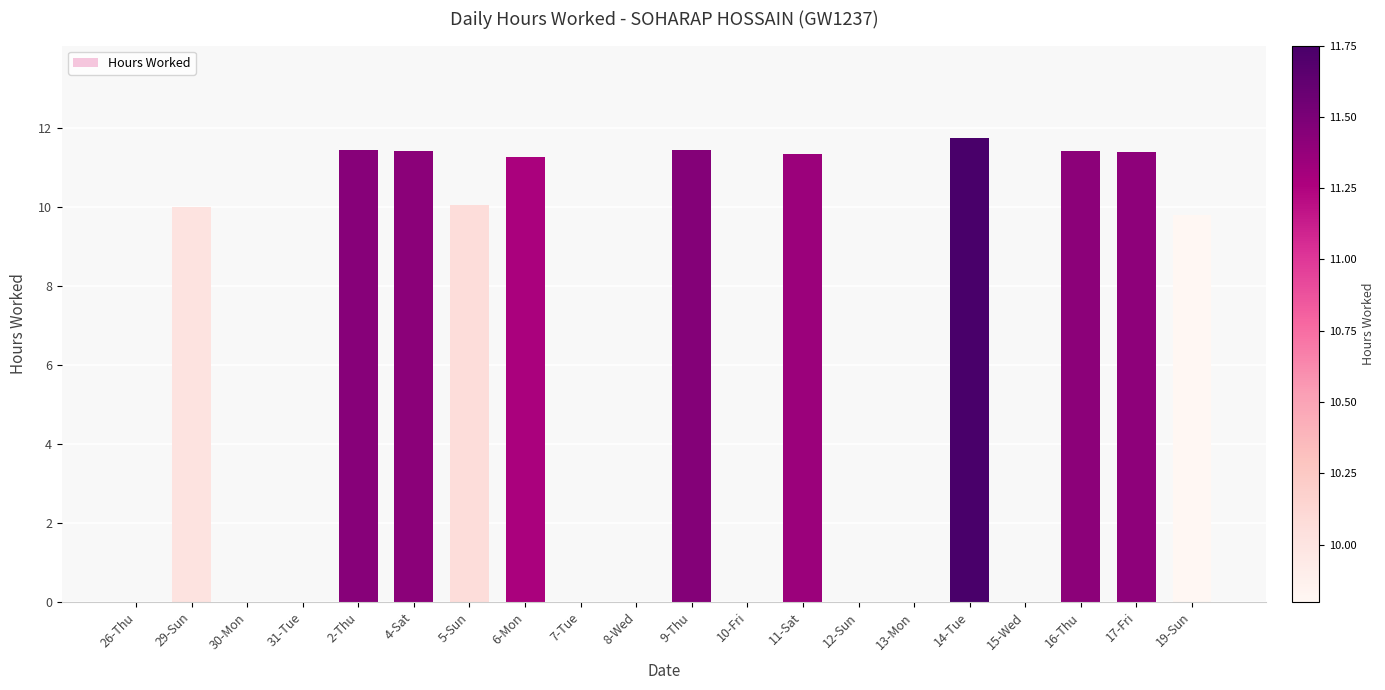

True or false: the data shows -6.7 at 10-Fri.

False